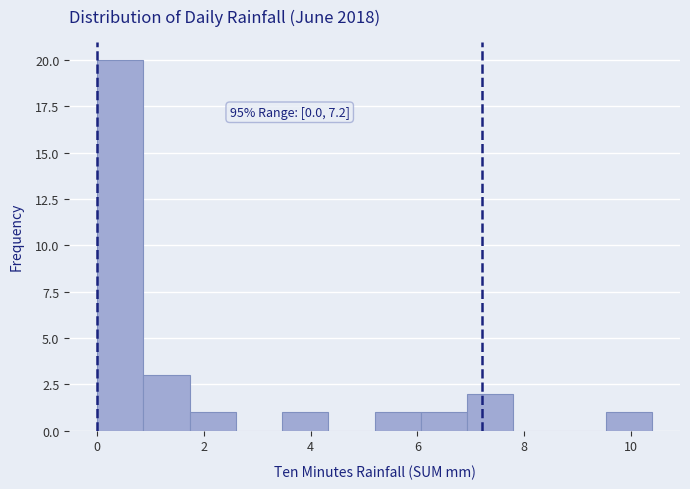

Over which range of the x-axis is the bar tallest?

0.0 to 0.8